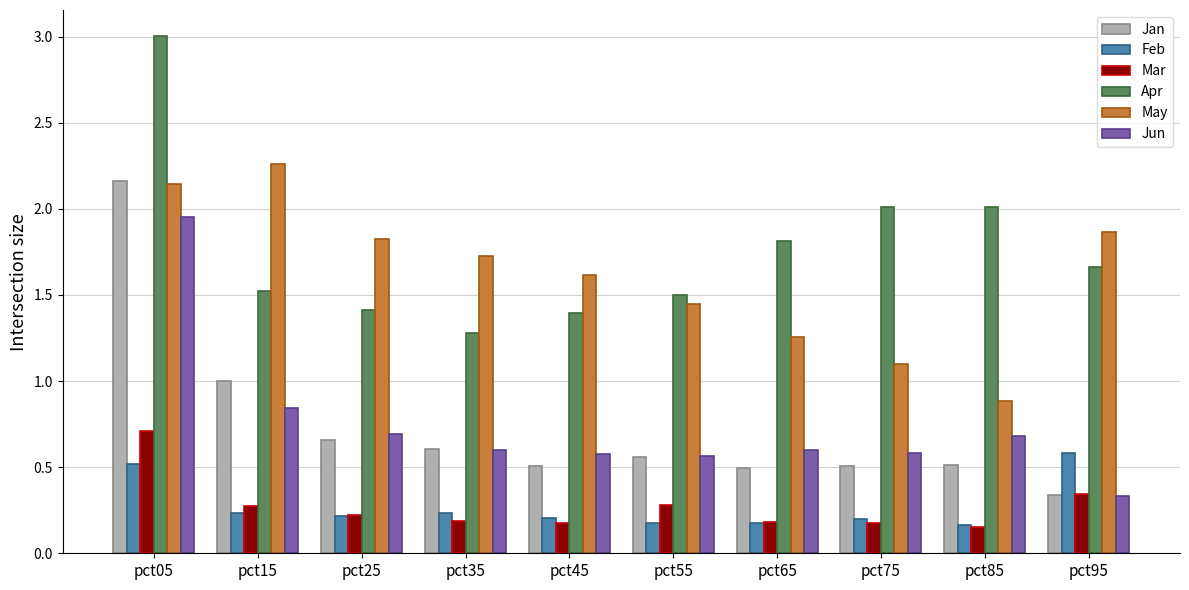

Is the value of Feb at pct85 greater than the value of Mar at pct25?

No